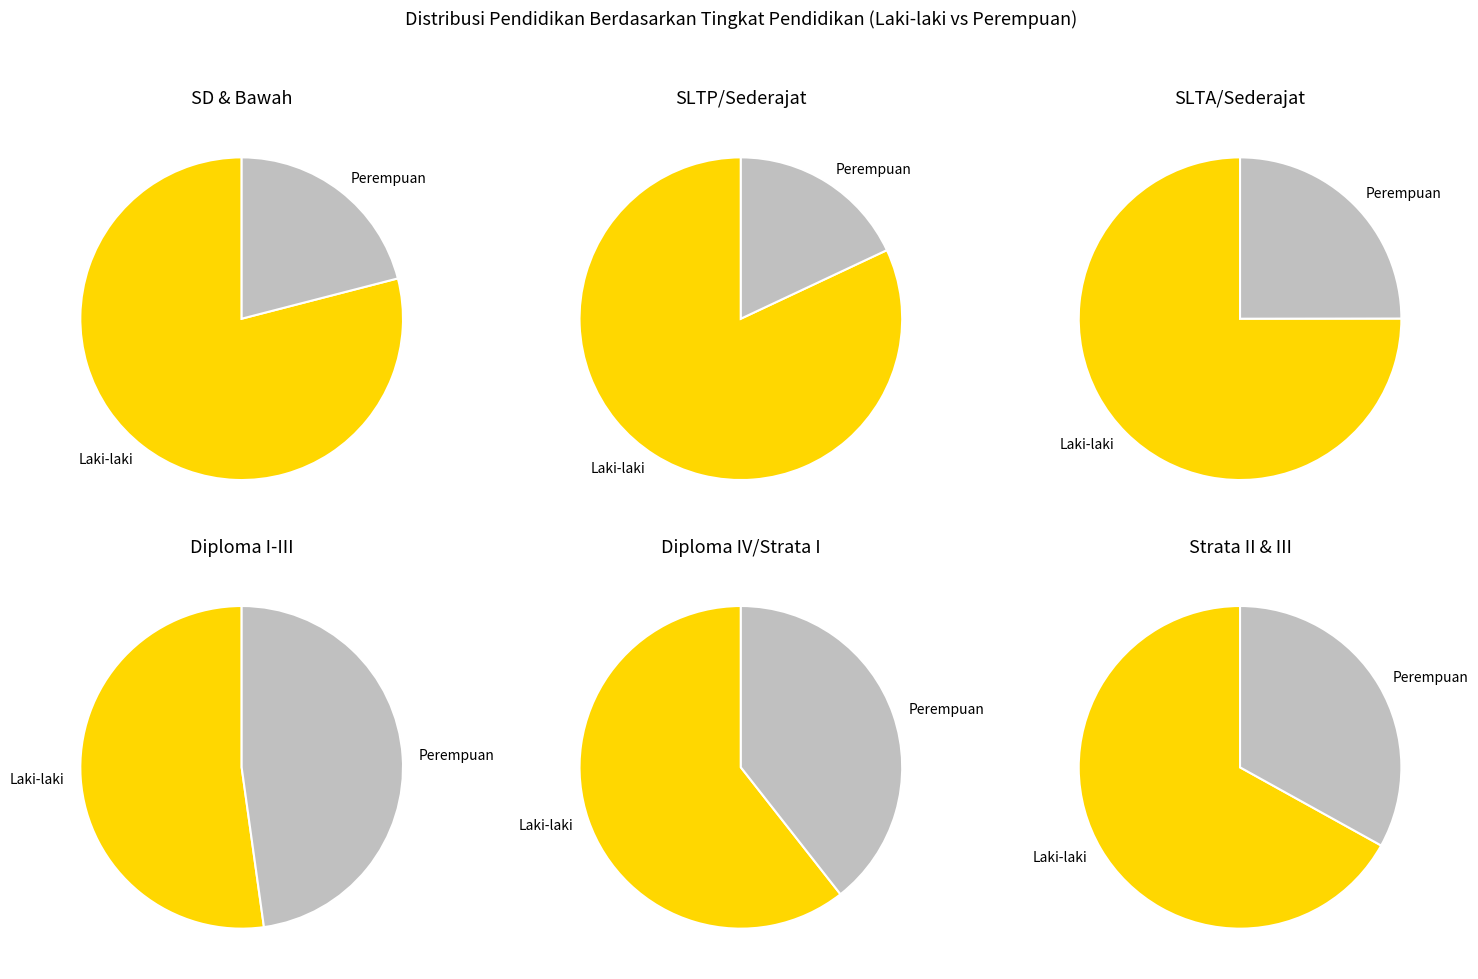

Is the sum of Diploma I/II and SLTP/Sederajat greater than half?

No